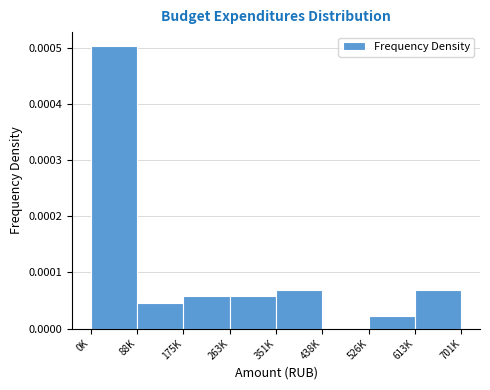

True or false: the data shows 0.0 at 351K.

True